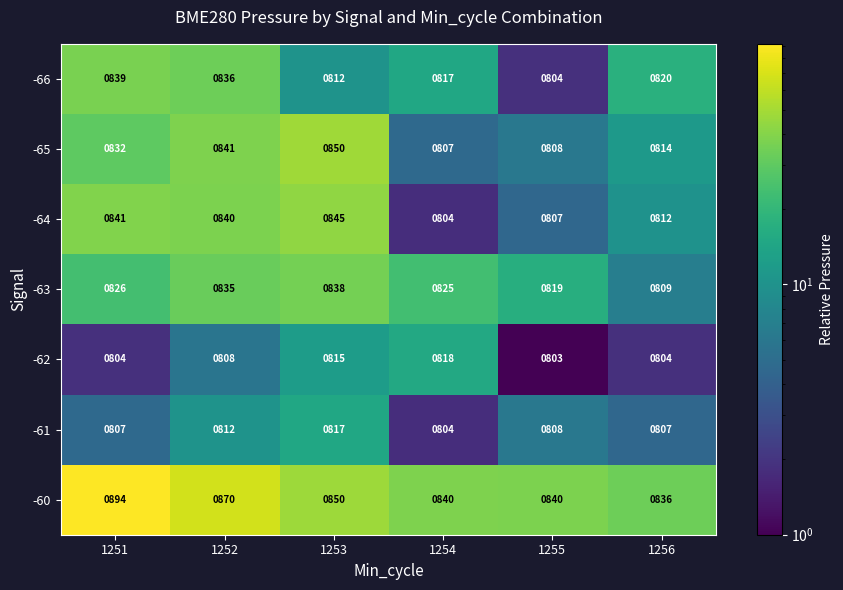

What is the total value across all series at 1253?

5827